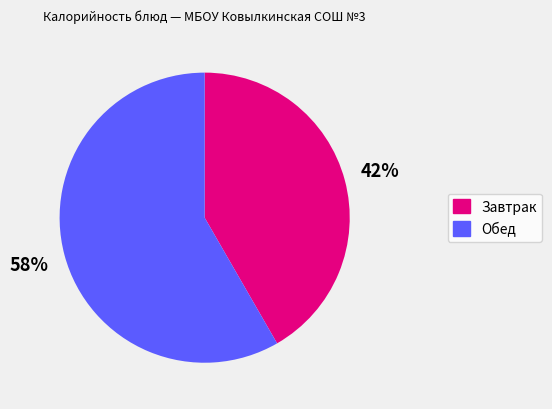

Is there a majority slice in this chart?

Yes